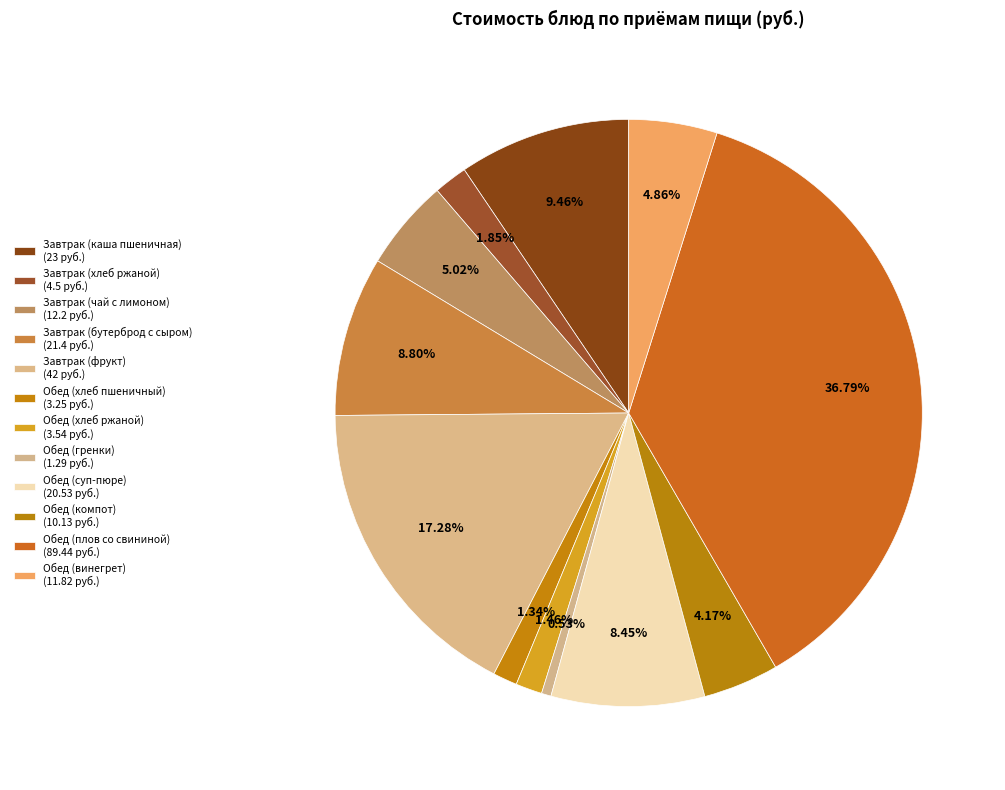

What is the smallest slice in the pie chart?

Гренки